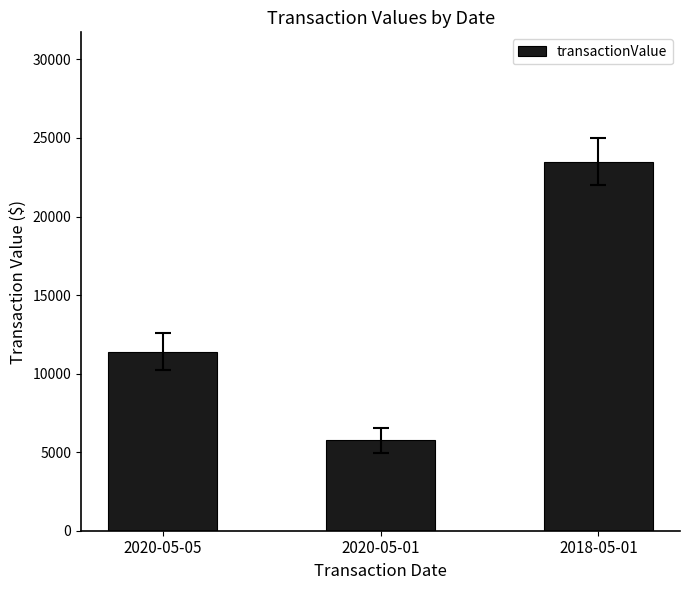

Which label corresponds to the largest value in the chart?

2018-05-01